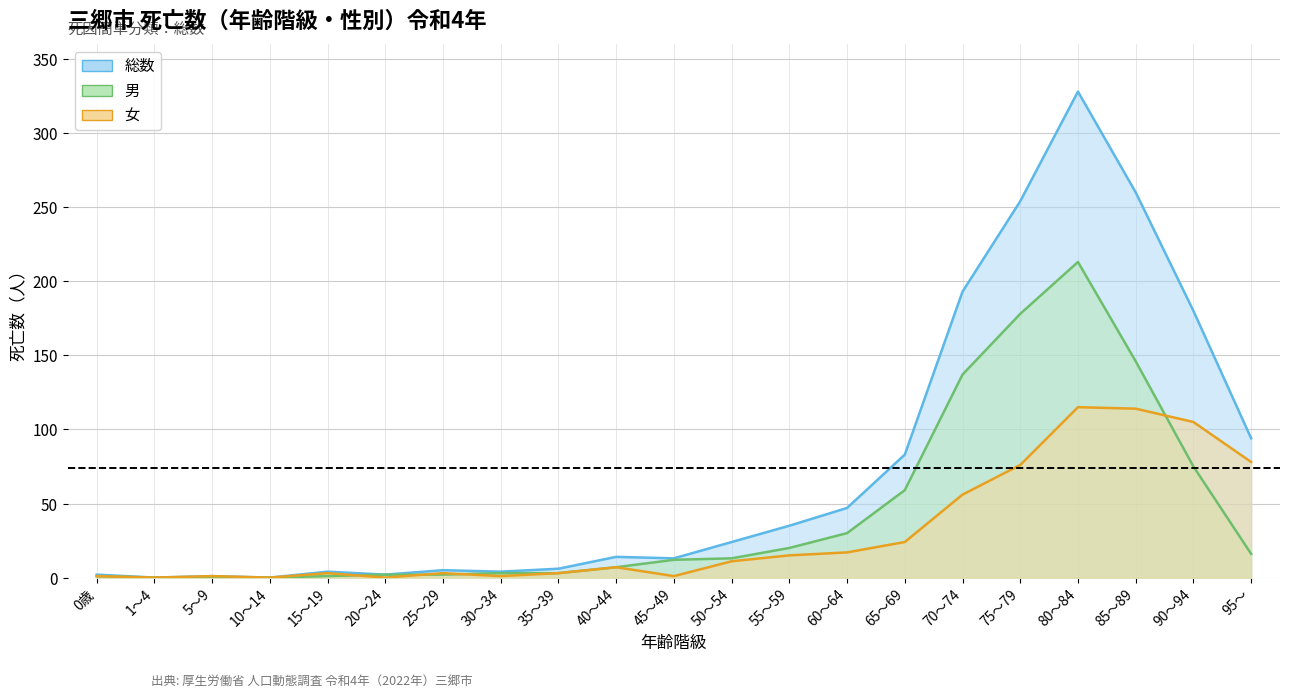

How many lines are shown in the chart?

3